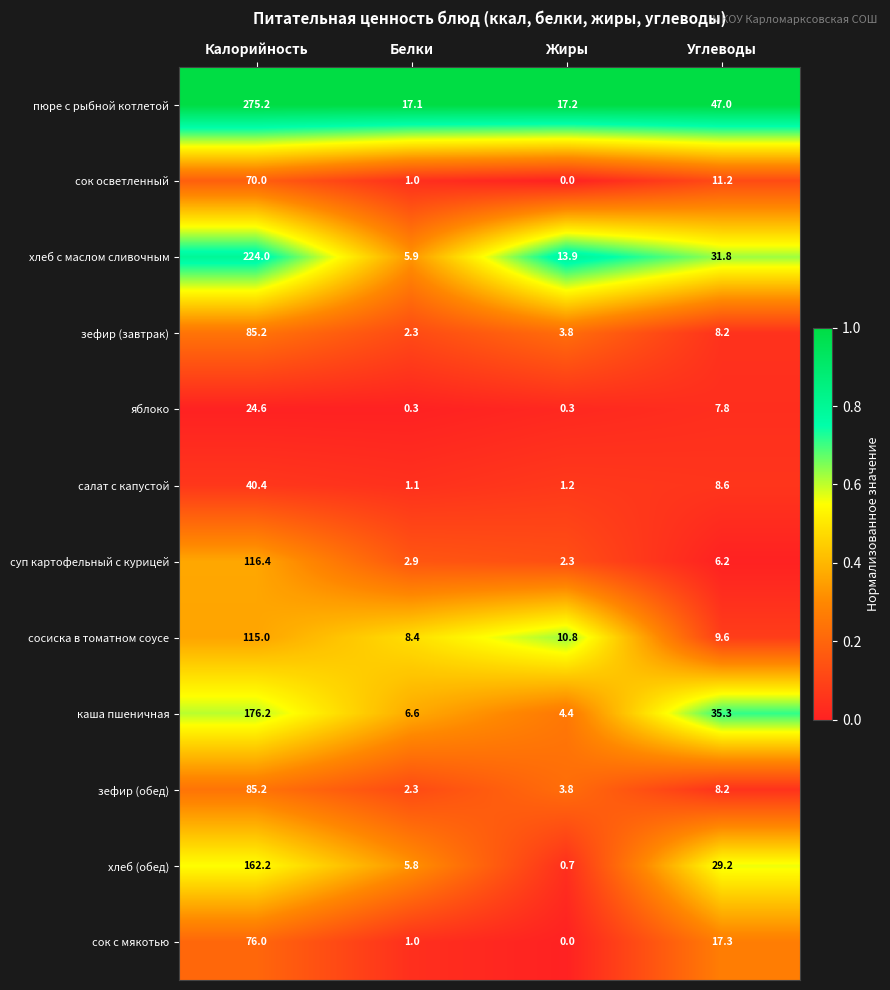

How many series are shown in this chart?

12